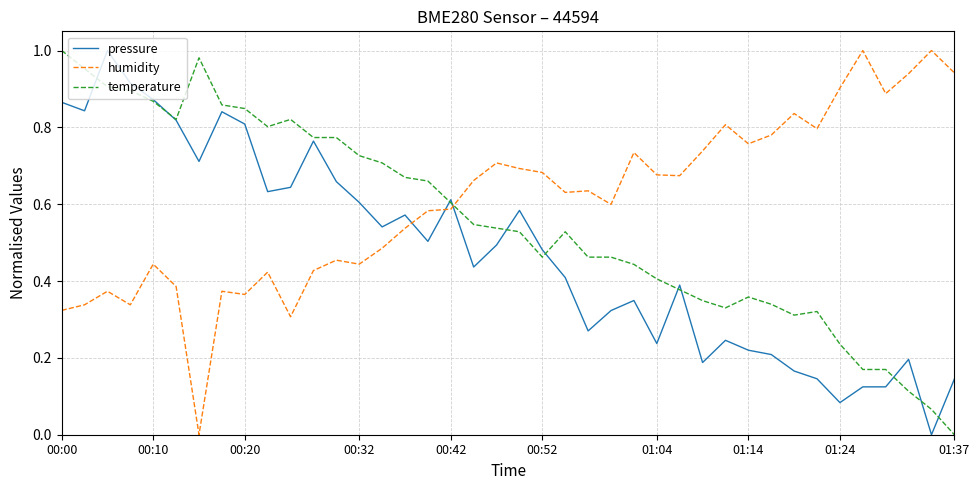

After their last crossing, which series has the higher values: humidity or temperature?

humidity